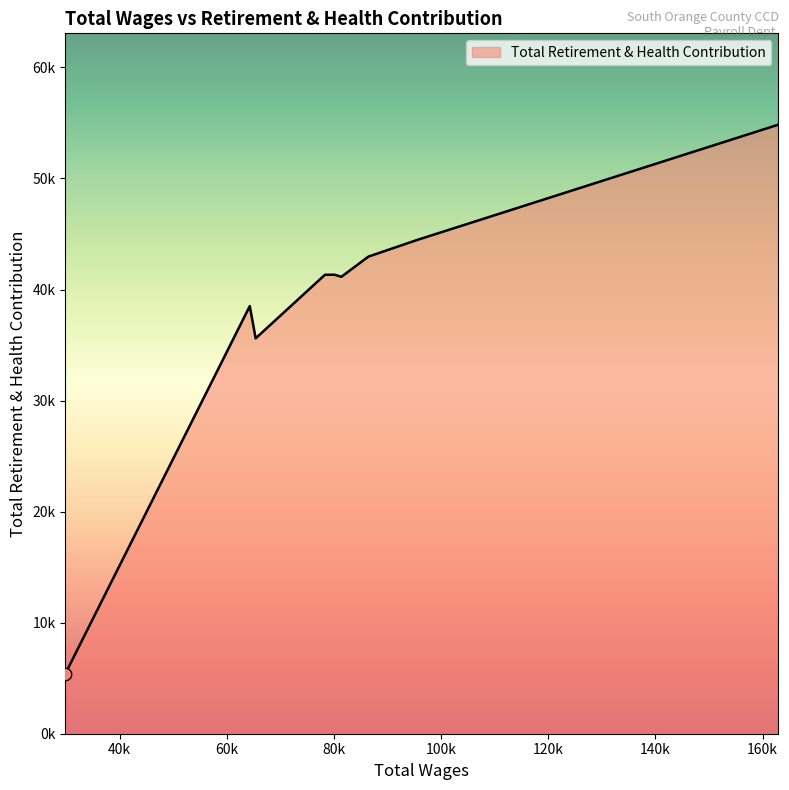

What is the change in value from 162952.0 to 64288.0?

-16338